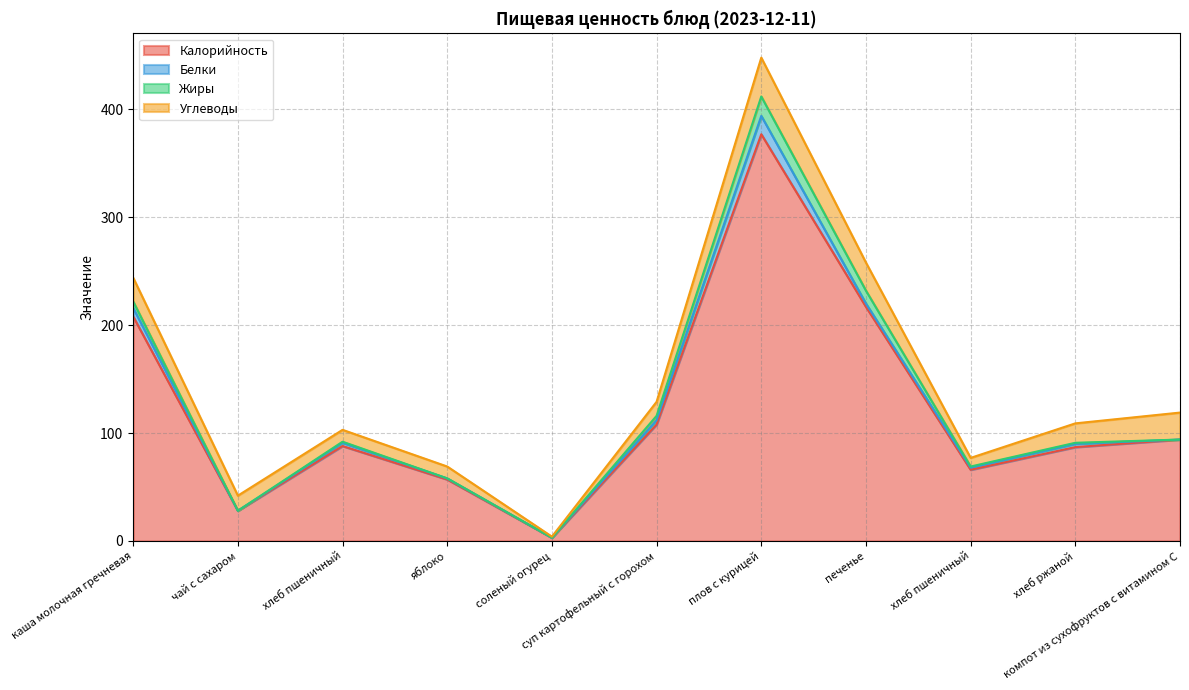

Reading left to right, extract all data points from this chart.

Калорийность: 208	28	88	57	3	108	377	217	66	87	94
Белки: 8	0	3	1	0	4	17	3	2	3	0
Жиры: 6	0	1	0	0	4	18	12	1	1	0
Углеводы: 22	14	11	11	1	13	36	26	8	18	25